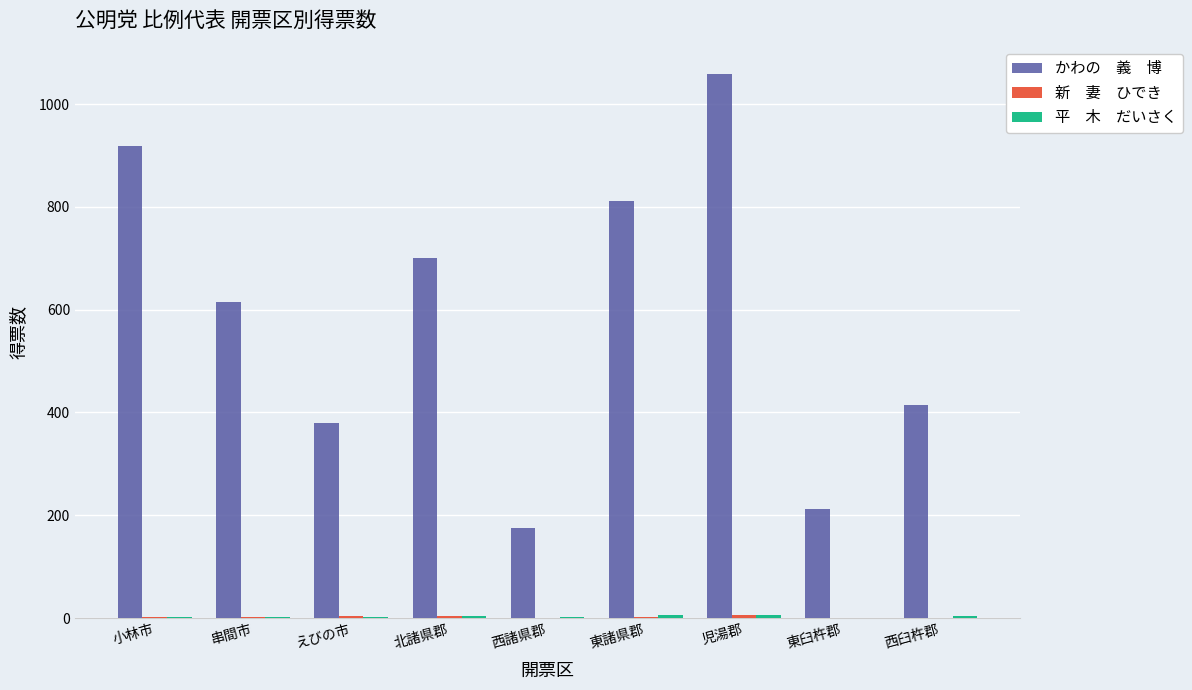

At which category is the sum across all series the highest?

児湯郡